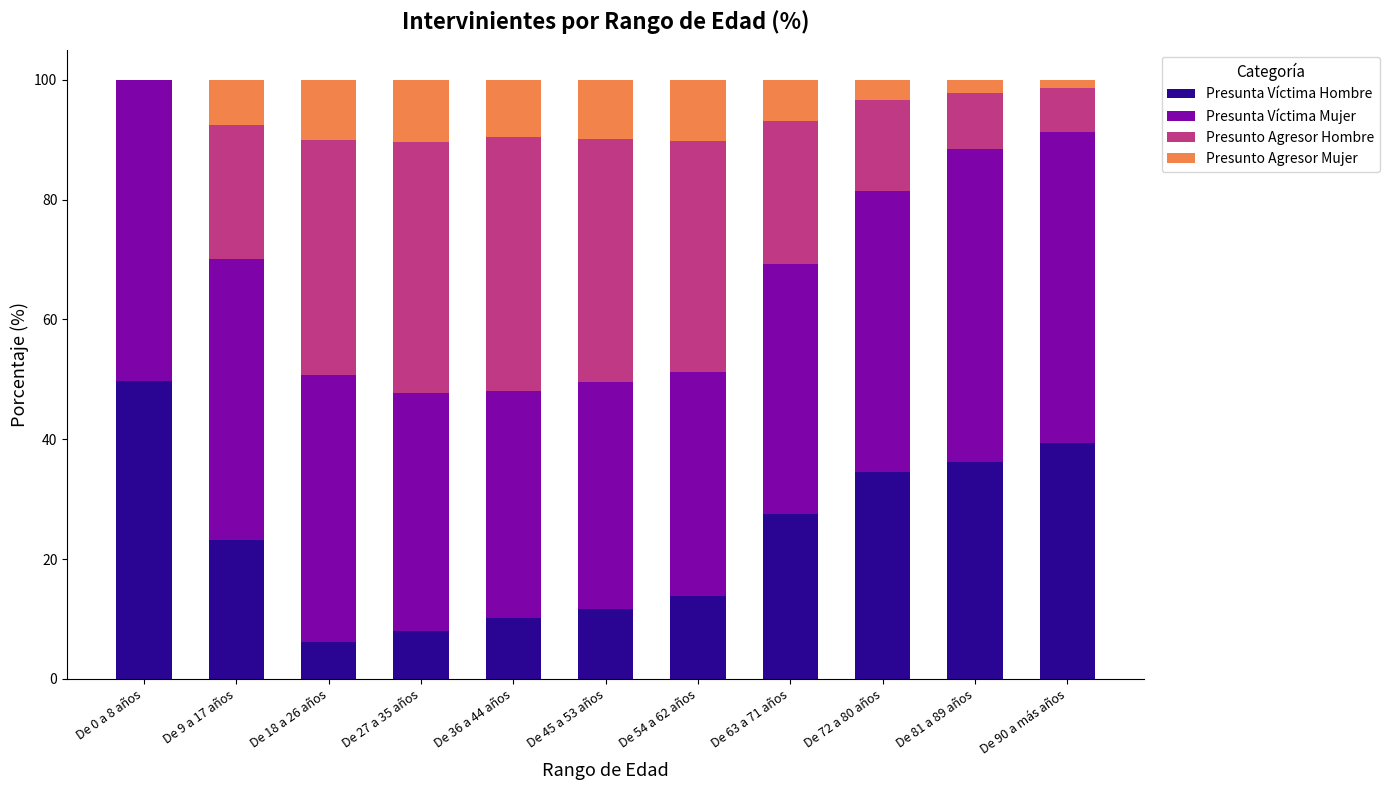

What is the total value across all series at De 45 a 53 años?

100.0